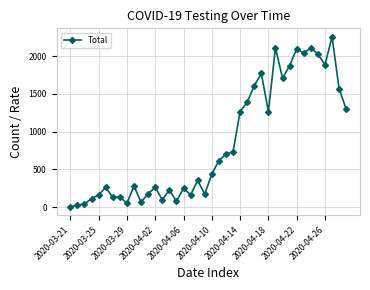

Does the chart have visible grid lines?

Yes